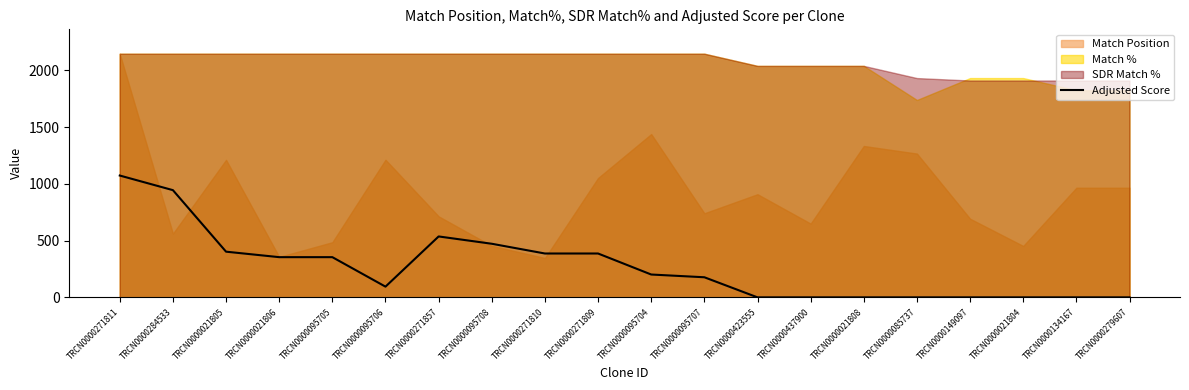

At which label is the value closest to 536?

TRCN0000271857